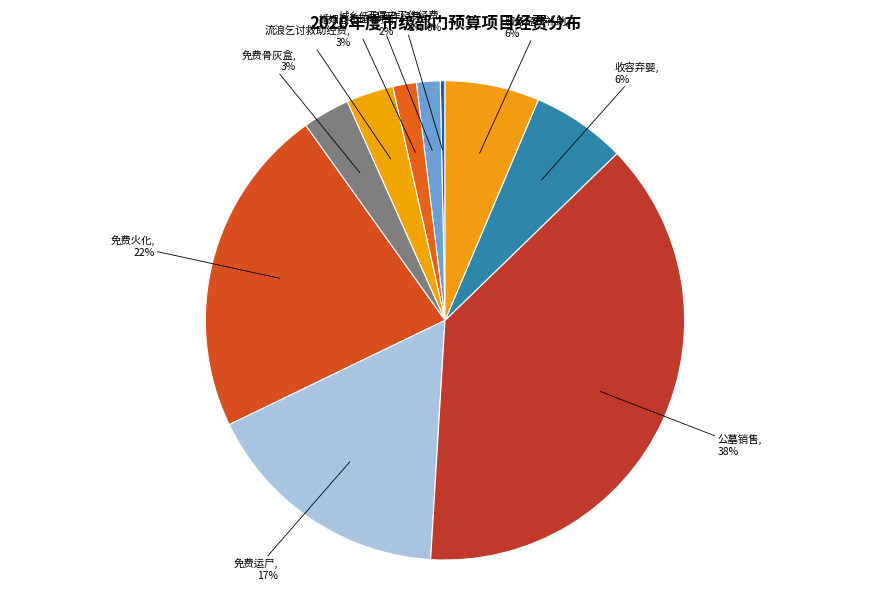

To the nearest percent, what percentage of the pie is 流浪乞讨救助经费?

3%